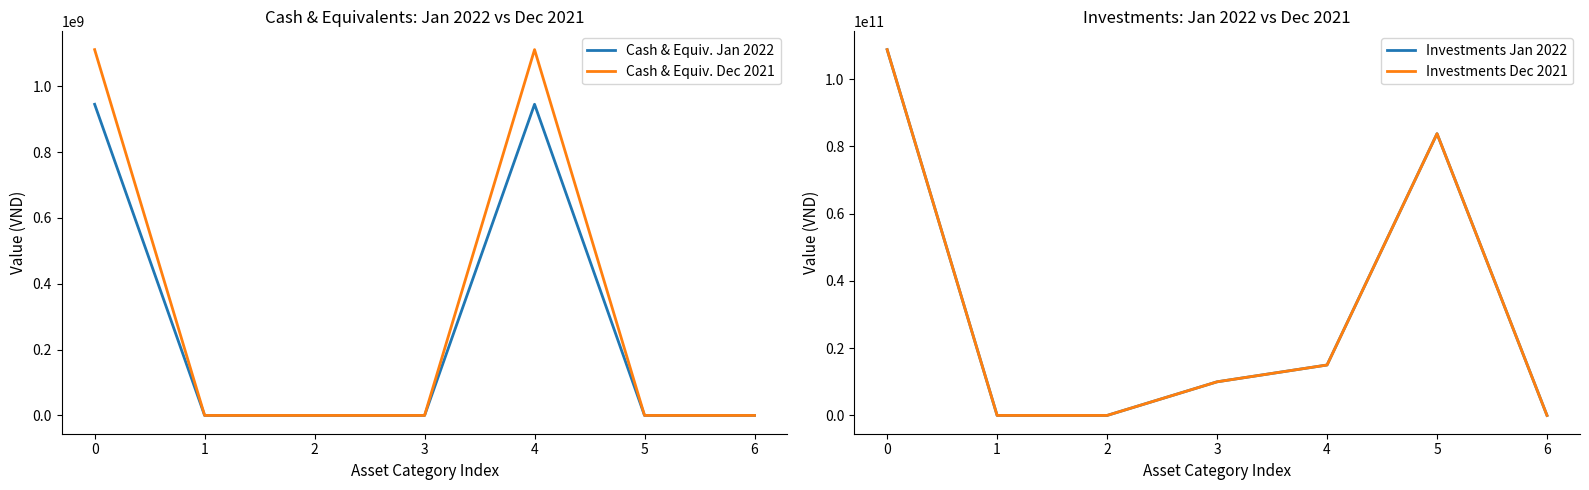

Is this an area chart (filled region under the line)?

No